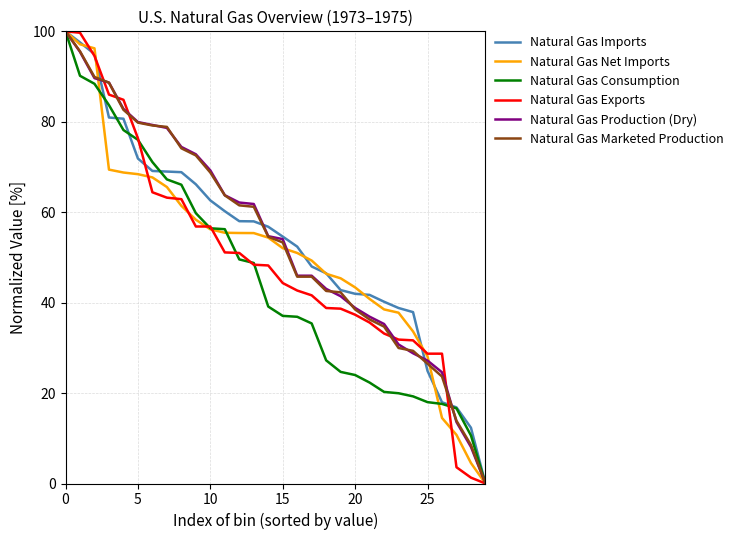

What is the maximum value shown in the chart?

100.0